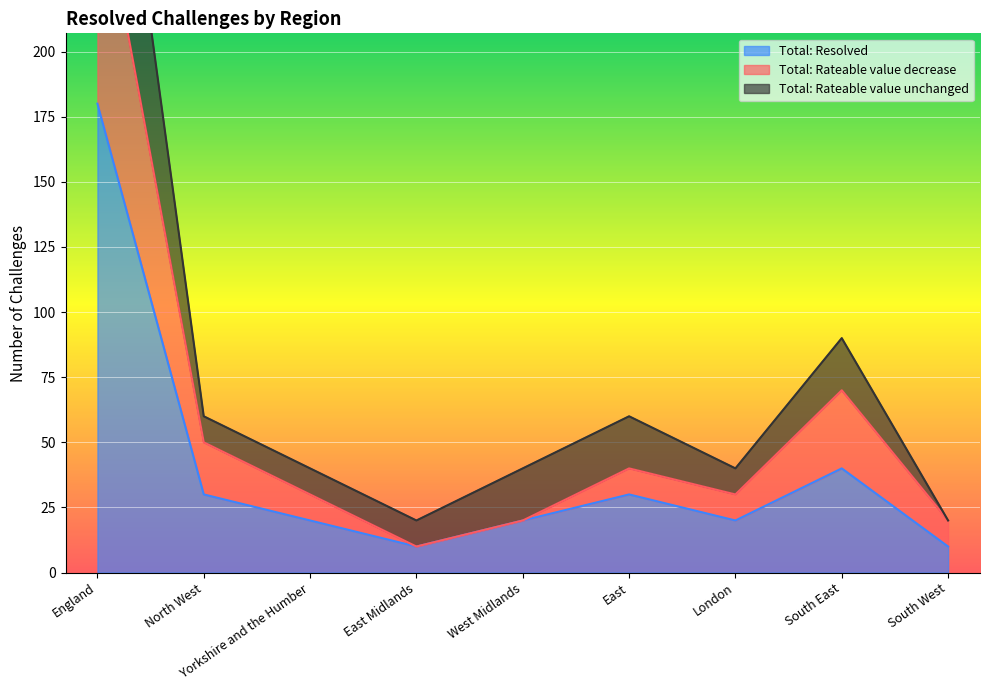

What is the difference between the Total: Resolved values at South West and West Midlands?

10